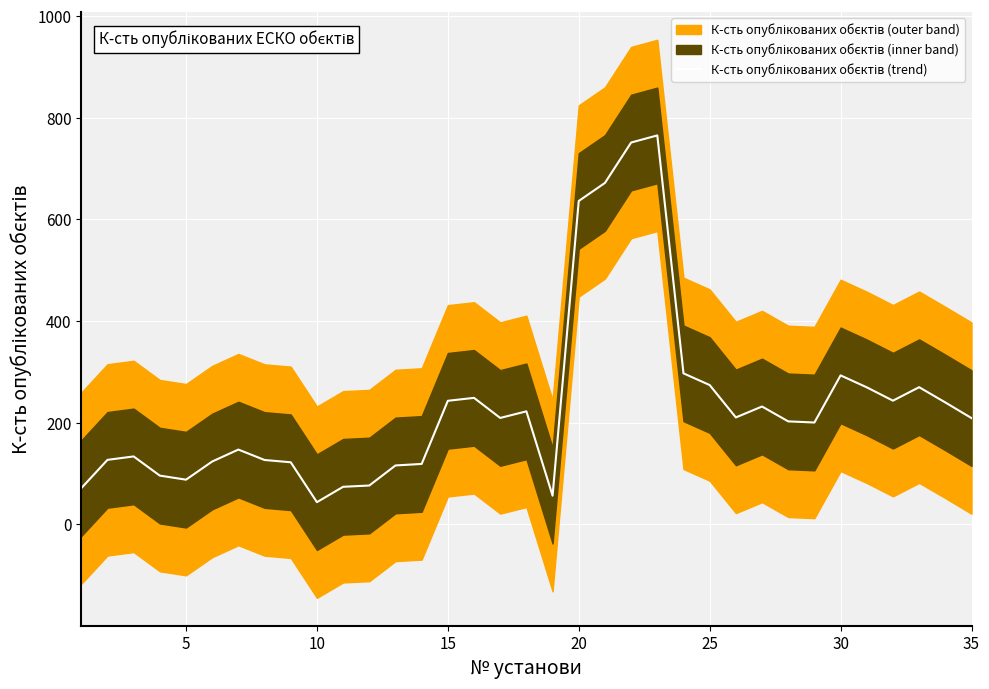

What value does the data have at 15?

248.5